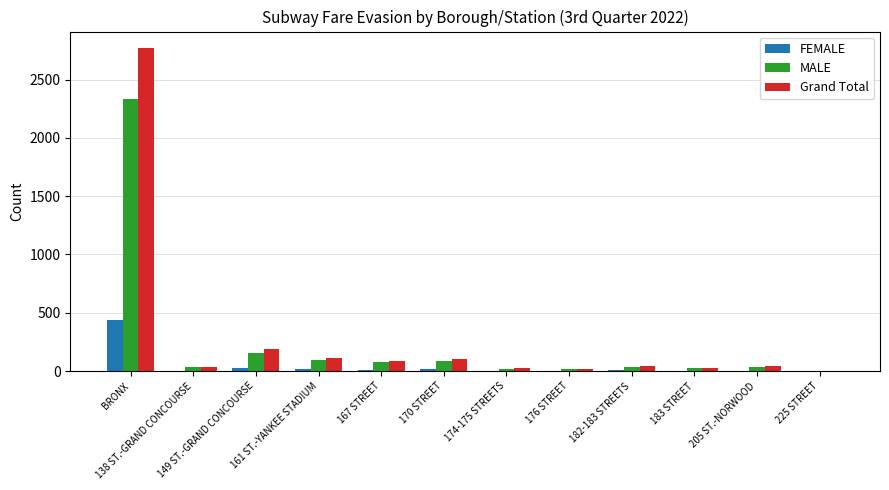

What are all the series names shown in the legend?

FEMALE, MALE, Grand Total